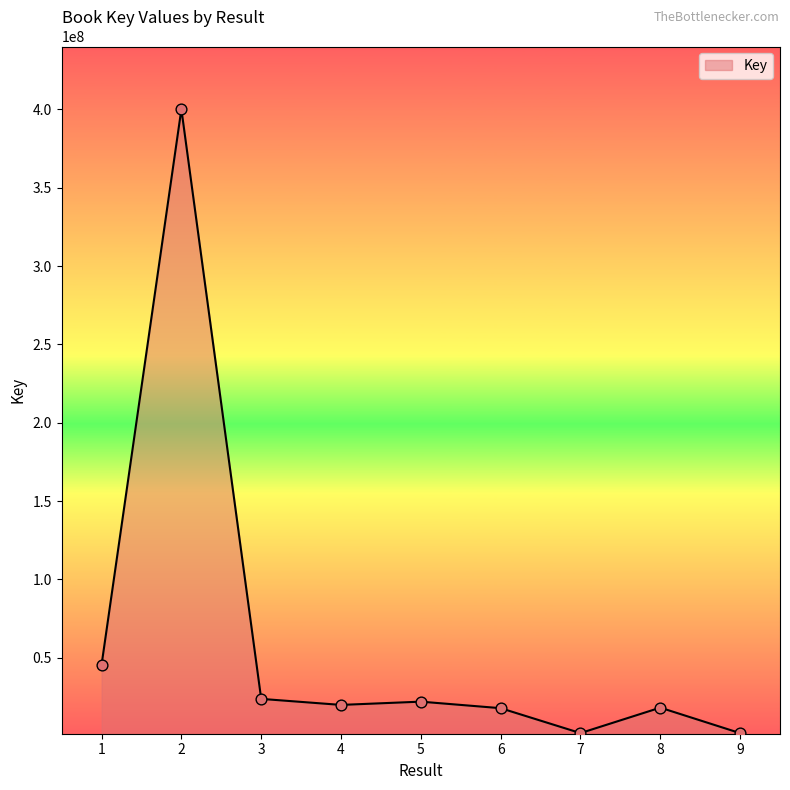

Approximately how many times larger is the value at 9 compared to 5?

0.1